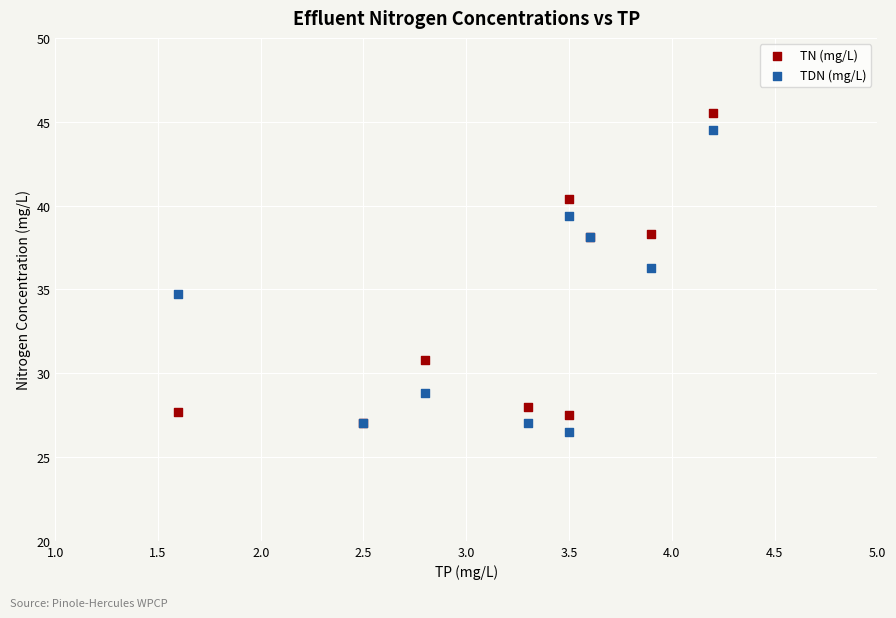

Which series reaches the minimum Y coordinate?

TDN (mg/L)